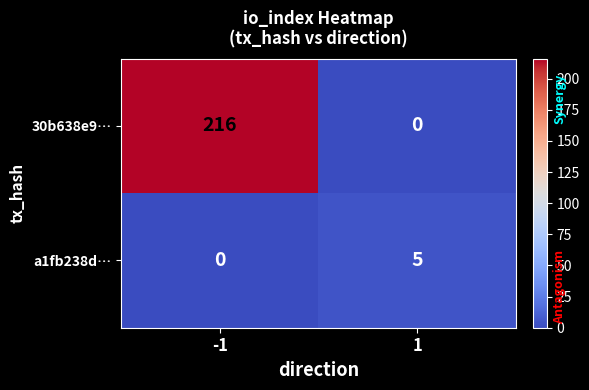

What is the greatest value displayed?

216